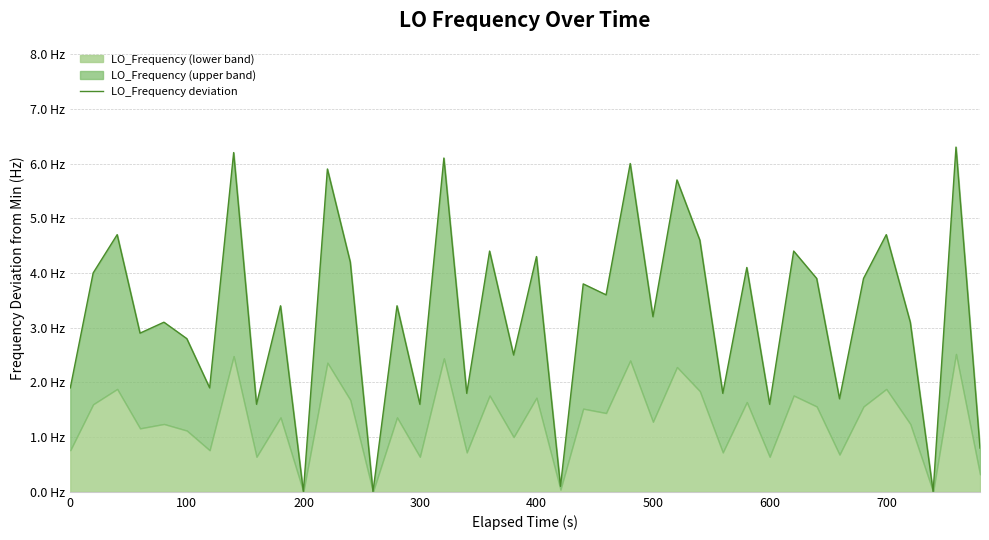

How many lines are shown in the chart?

1